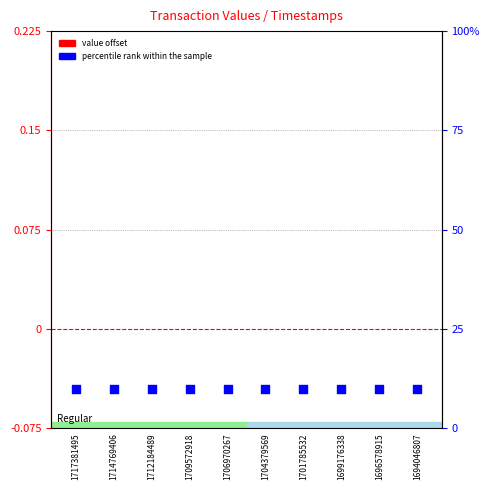

Is the value of value offset at 1704379569 greater than the value of percentile rank within the sample at 1714769406?

No